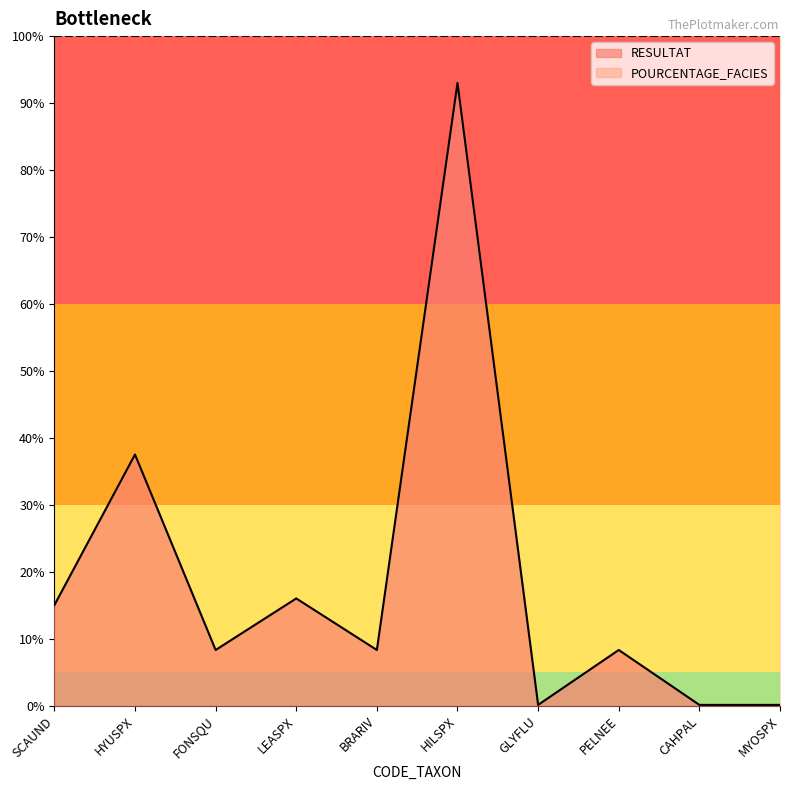

Where is the first local minimum?

FONSQU